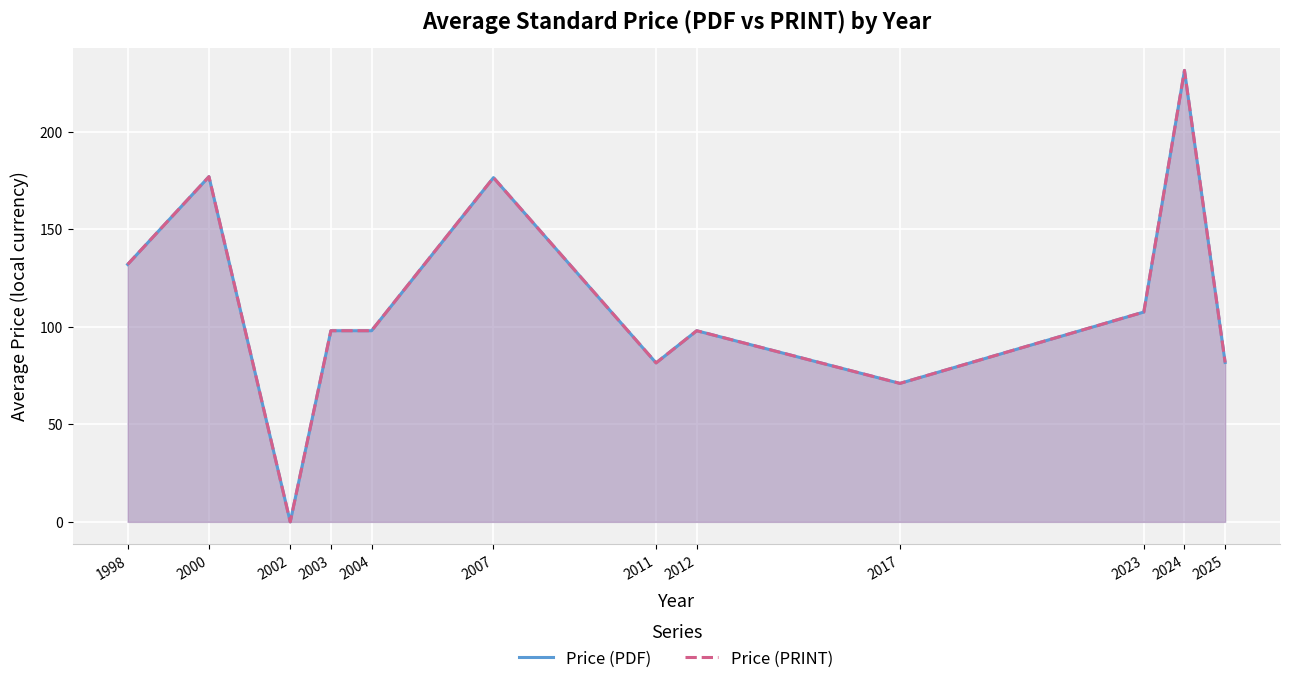

What is the total value across all series at 2017?

142.0